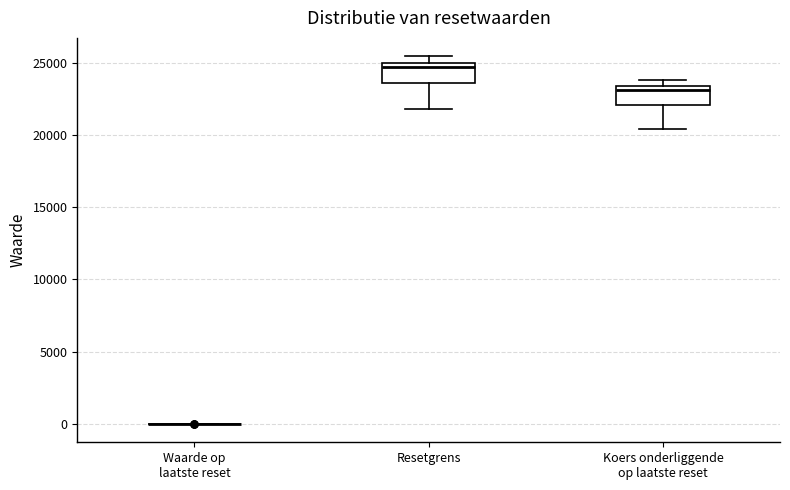

Reading left to right, transcribe this box plot: for each box, give where its median line is, the range the box spans, and where its two whiskers end, as read against the y-axis. The values are not printed on the chart, so give them approximately, as read against the axis.

Waarde op laatste reset: box collapsed to a line at 0, whiskers 0 to 0
Resetgrens: median 24500, box 23500 to 25000, whiskers 22000 to 25500
Koers onderliggende op laatste reset: median 23000, box 22000 to 23500, whiskers 20500 to 24000